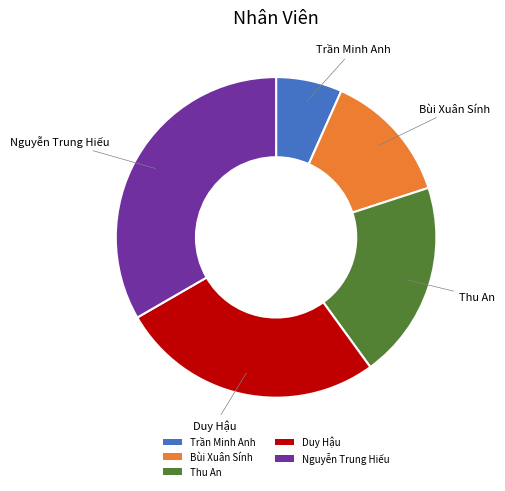

True or false: Thu An accounts for 7% of the total.

False